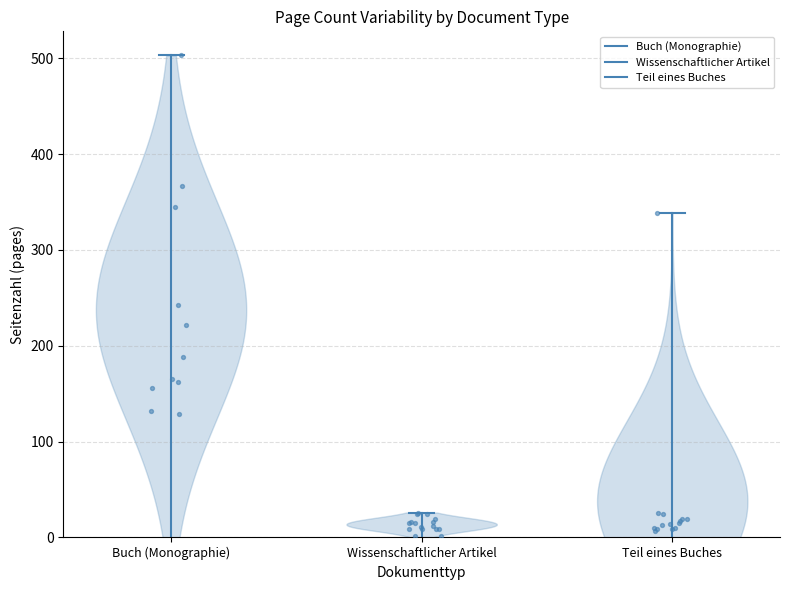

Which series contains the lowest Y value?

Buch (Monographie)